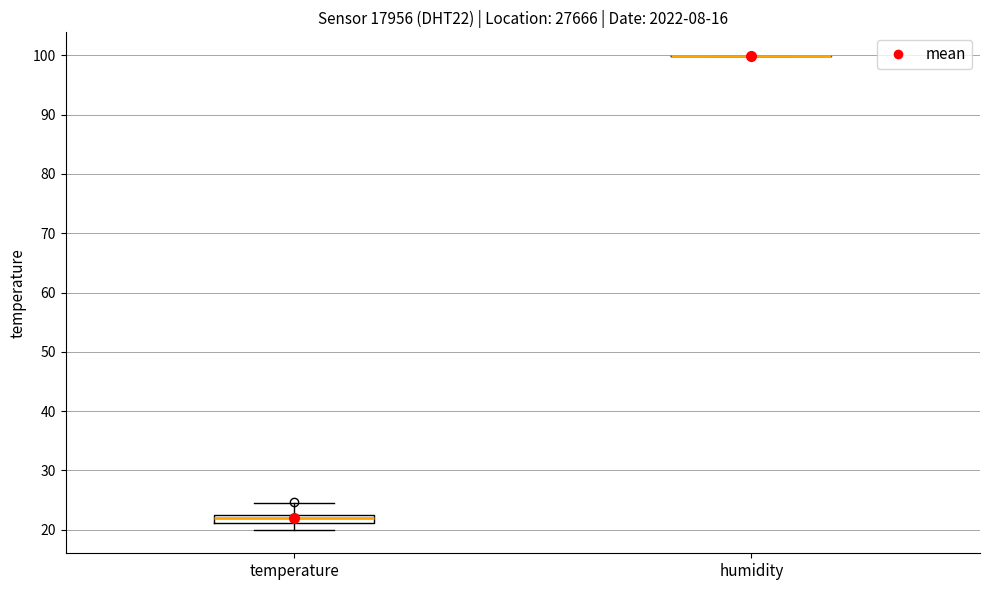

Which box is the tallest, from its lower edge to its upper edge?

temperature